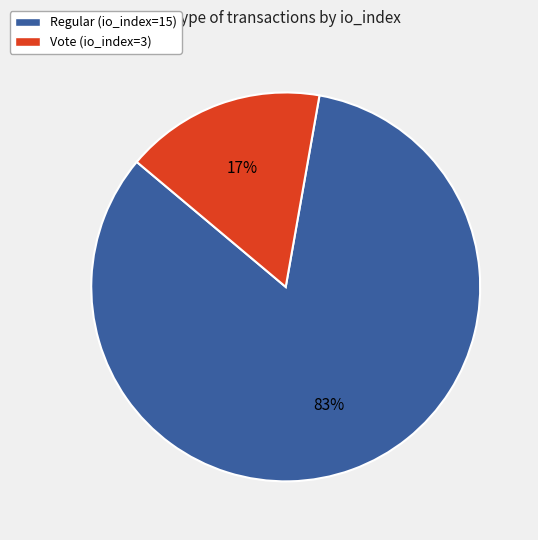

To the nearest percent, what portion does Regular (io_index=15) represent?

83%